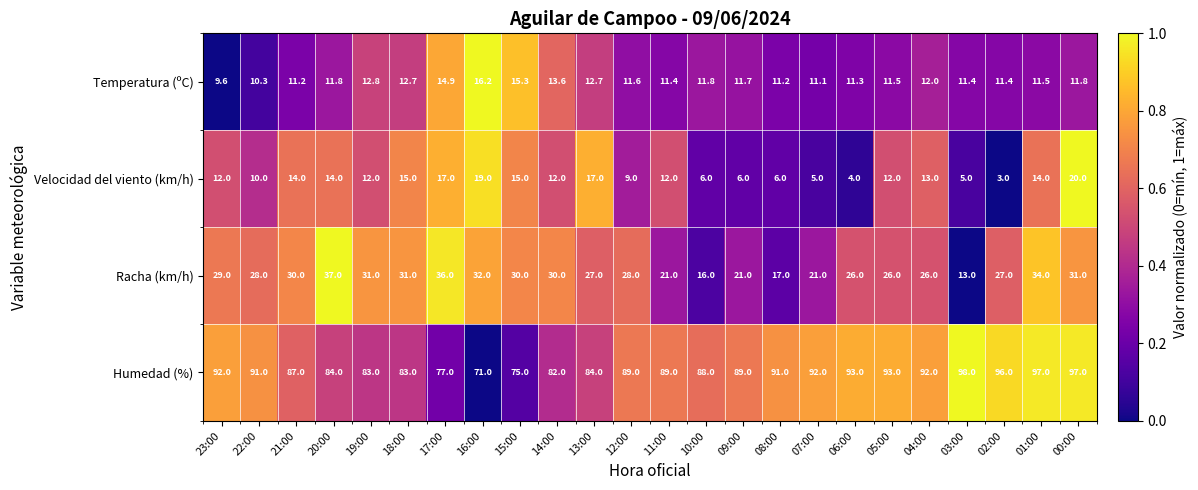

Which category has the lowest value across all series?

02:00